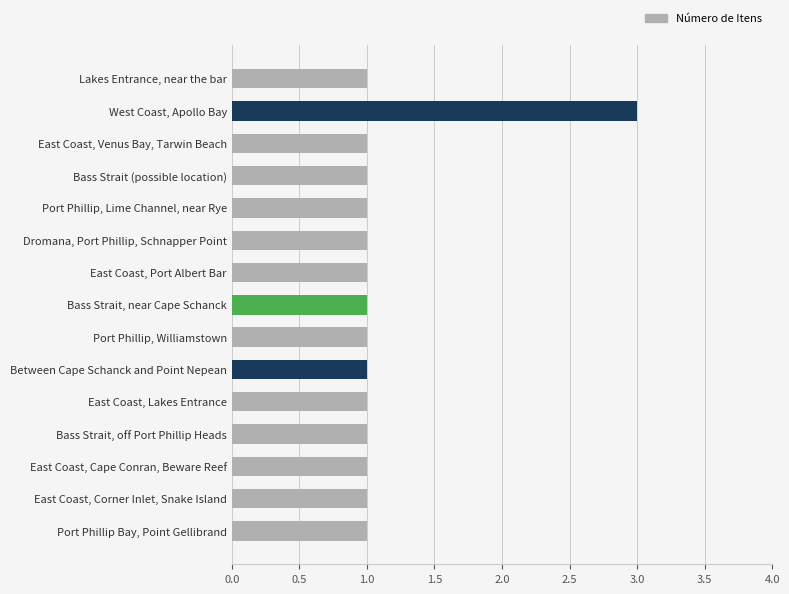

What is the label of the 14th bar from the bottom?

West Coast, Apollo Bay